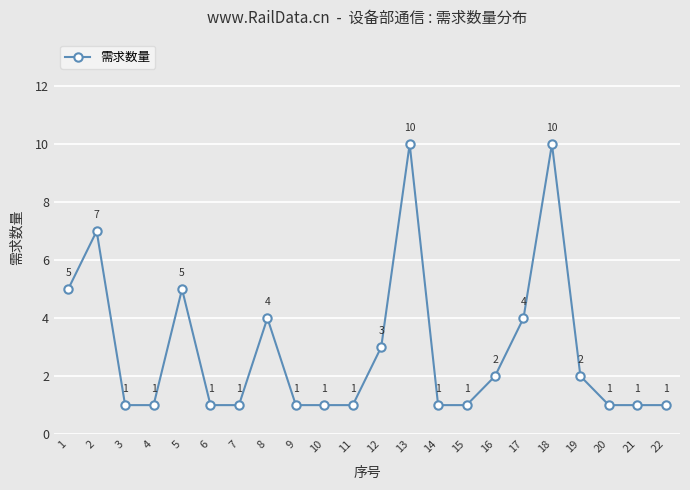

Approximately how many times larger is the value at 9 compared to 19?

0.5